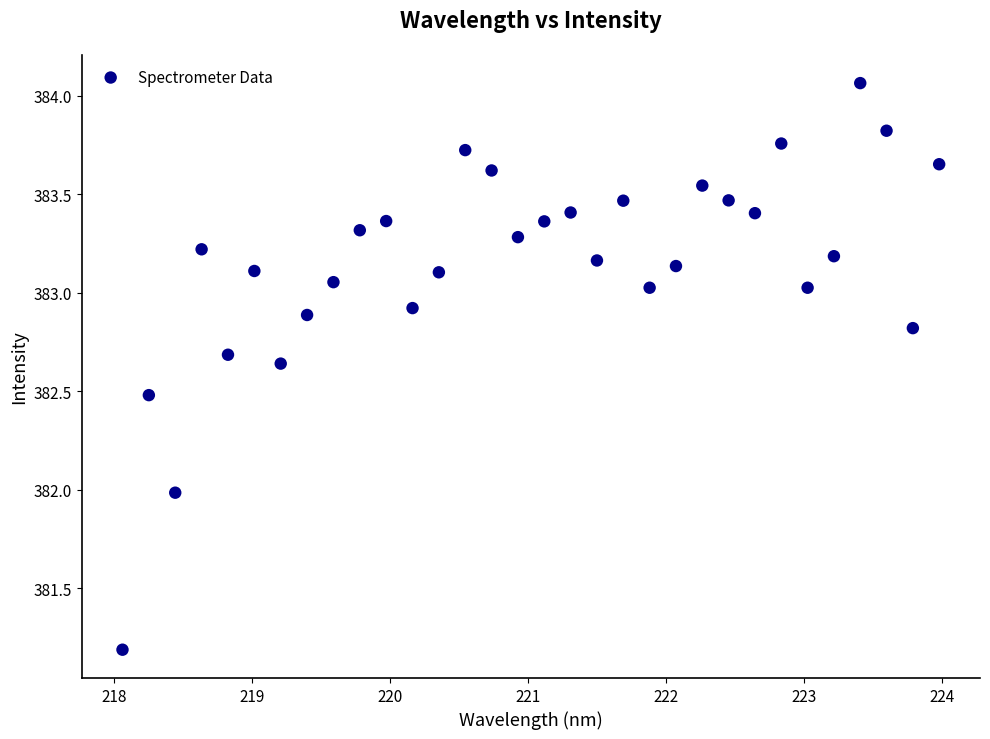

What is the range of Y values (max minus min)?

2.9